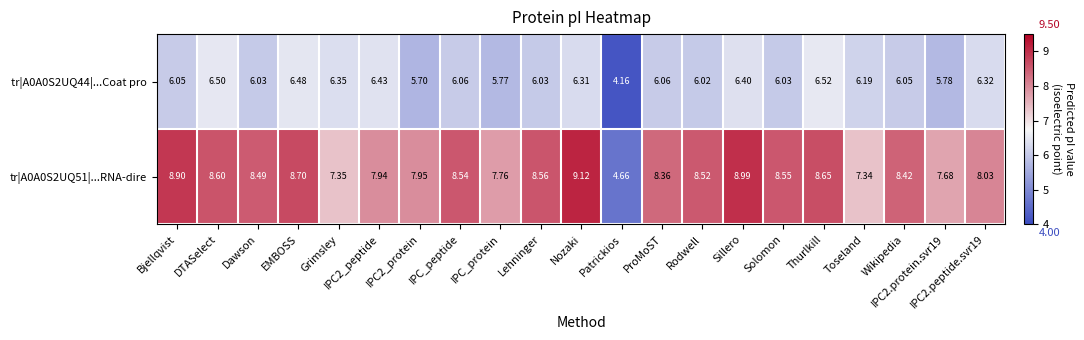

Which series changed the most between Dawson and Thurlkill?

tr|A0A0S2UQ44|...Coat pro